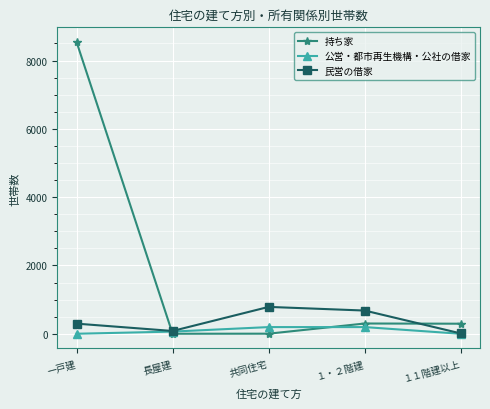

What is the maximum value shown in the chart?

8545